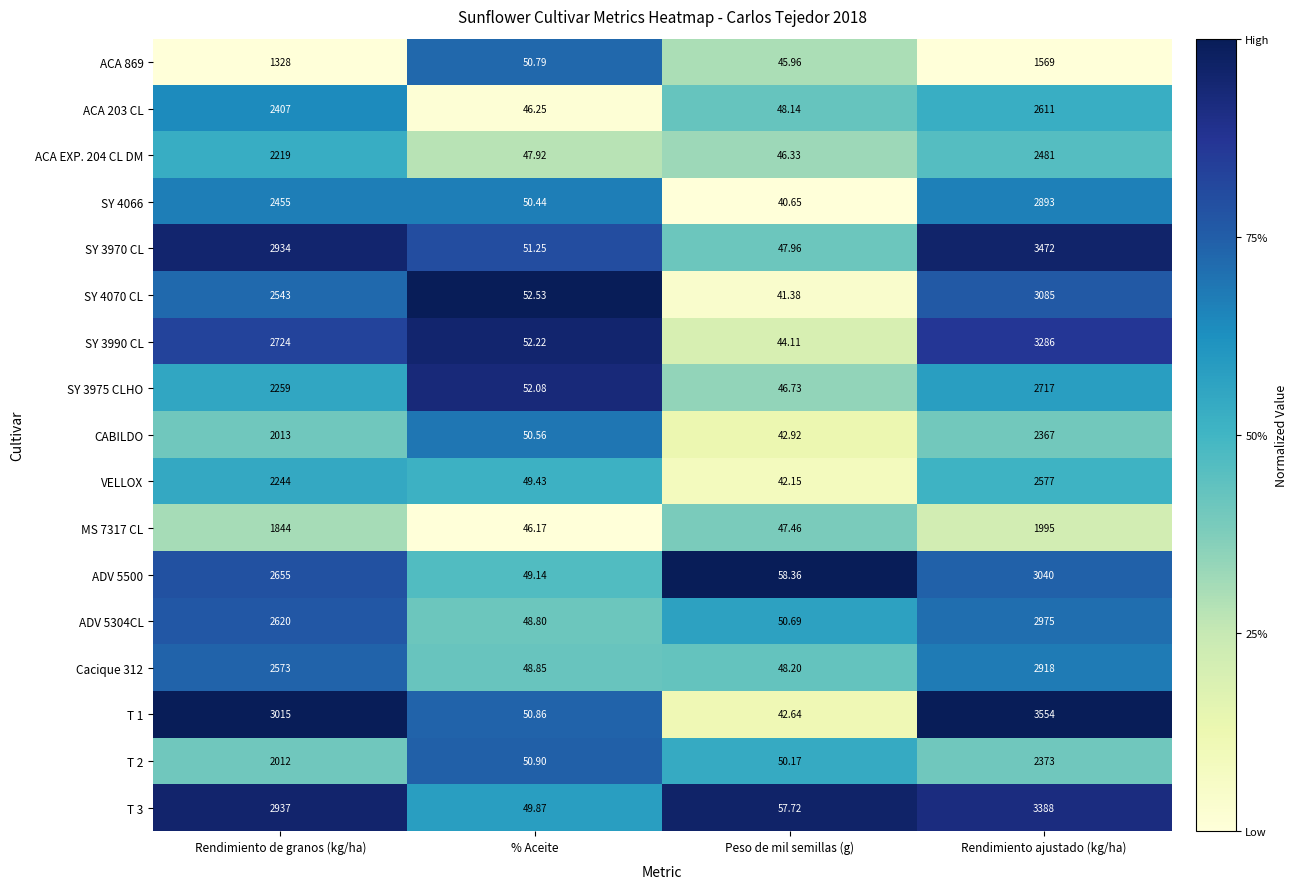

Between Rendimiento de granos (kg/ha) and % Aceite, which series saw the biggest shift?

T 1